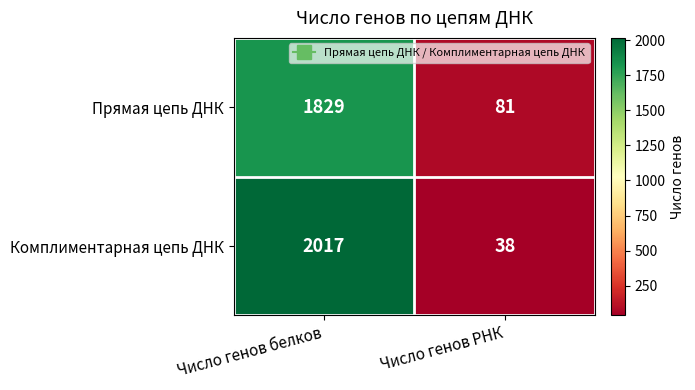

What is the spread (max minus min) of values at Число генов РНК?

43